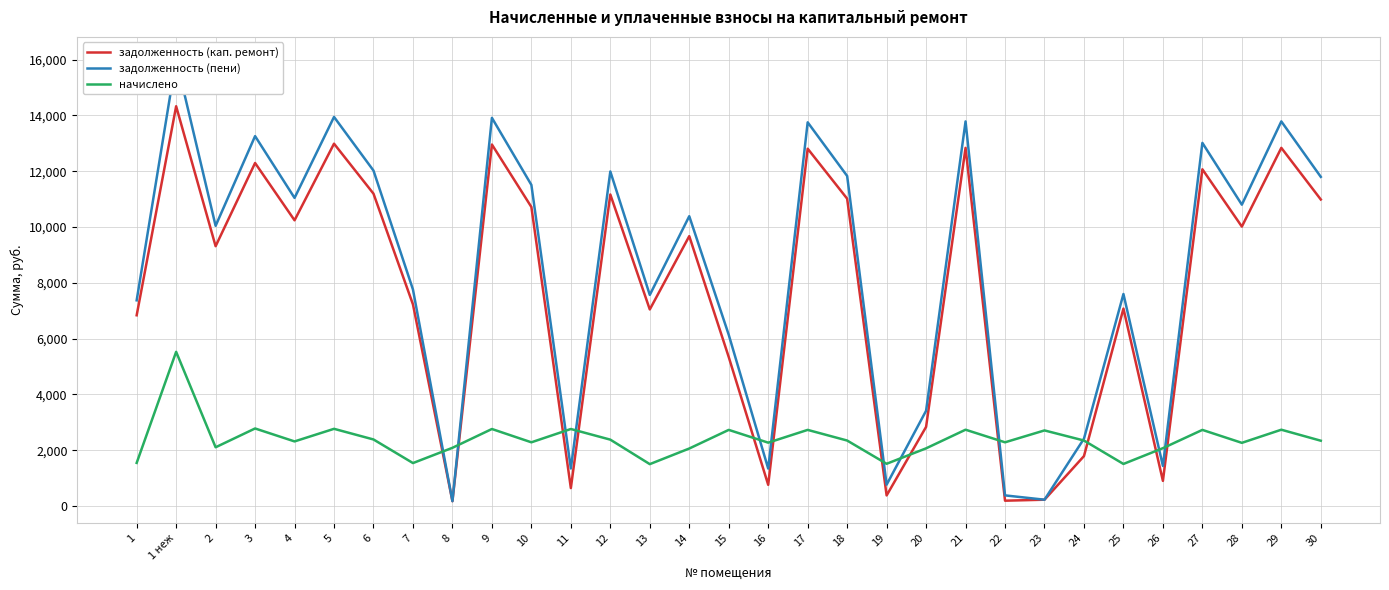

What is the value of the начислено point at the 16th from the left?

2728.4